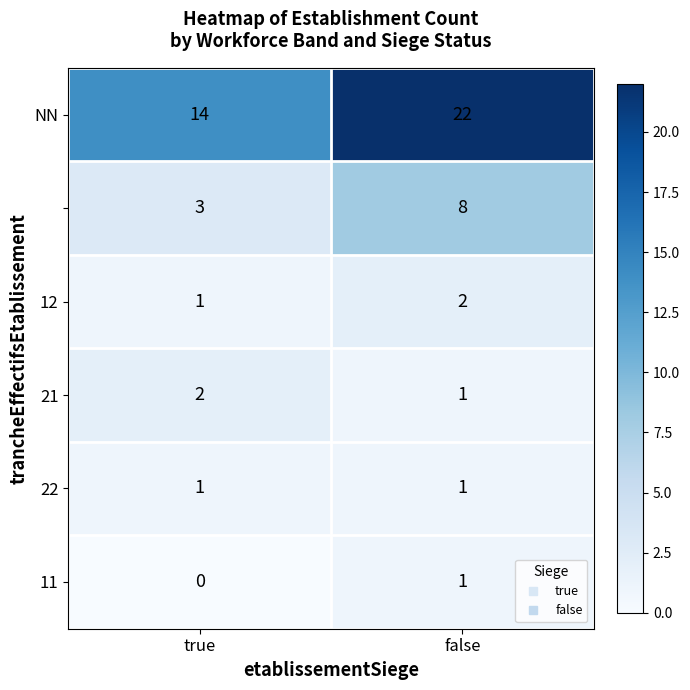

At which category is the sum across all series the highest?

false